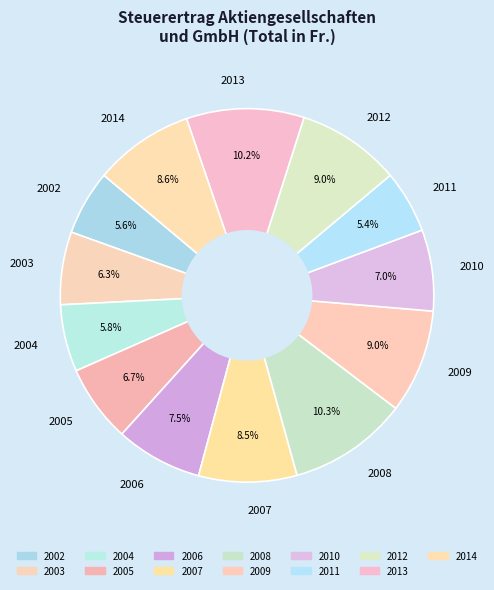

What is the total percentage of 2007 and 2008?

18.8%